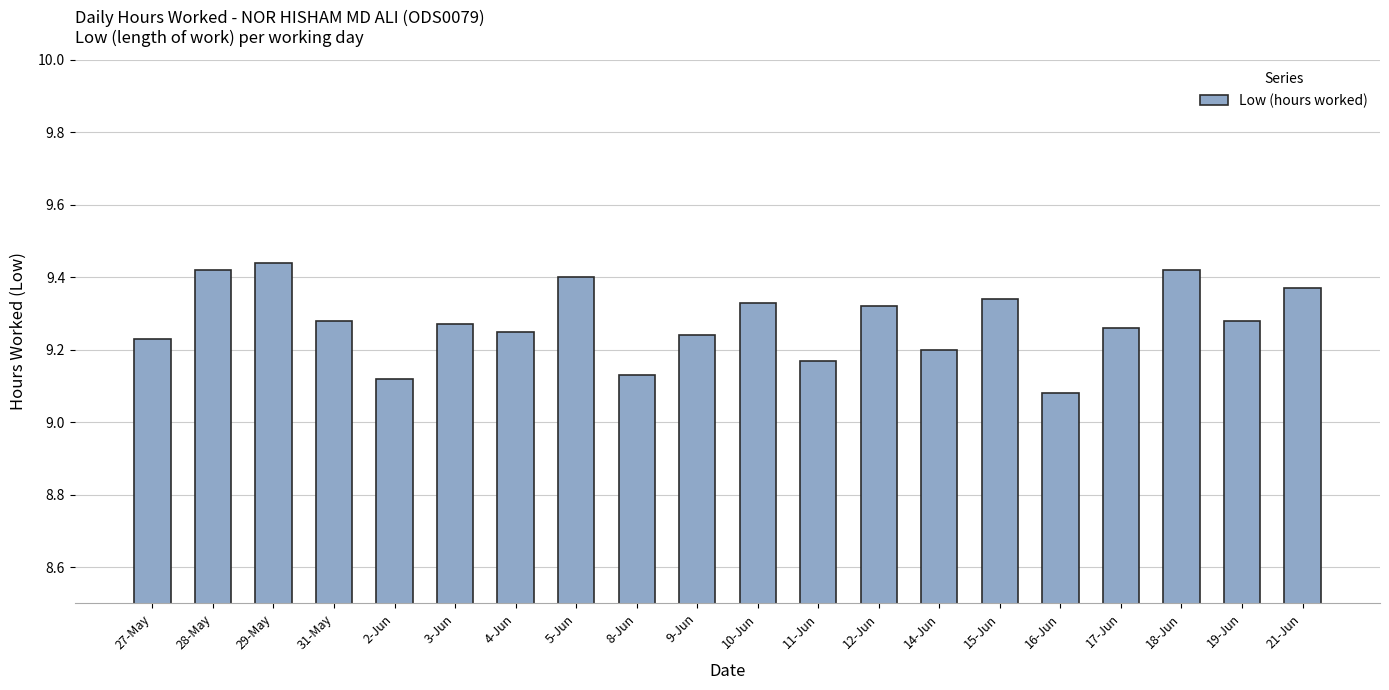

What is the sum of the values at 2-Jun and 27-May?

18.4